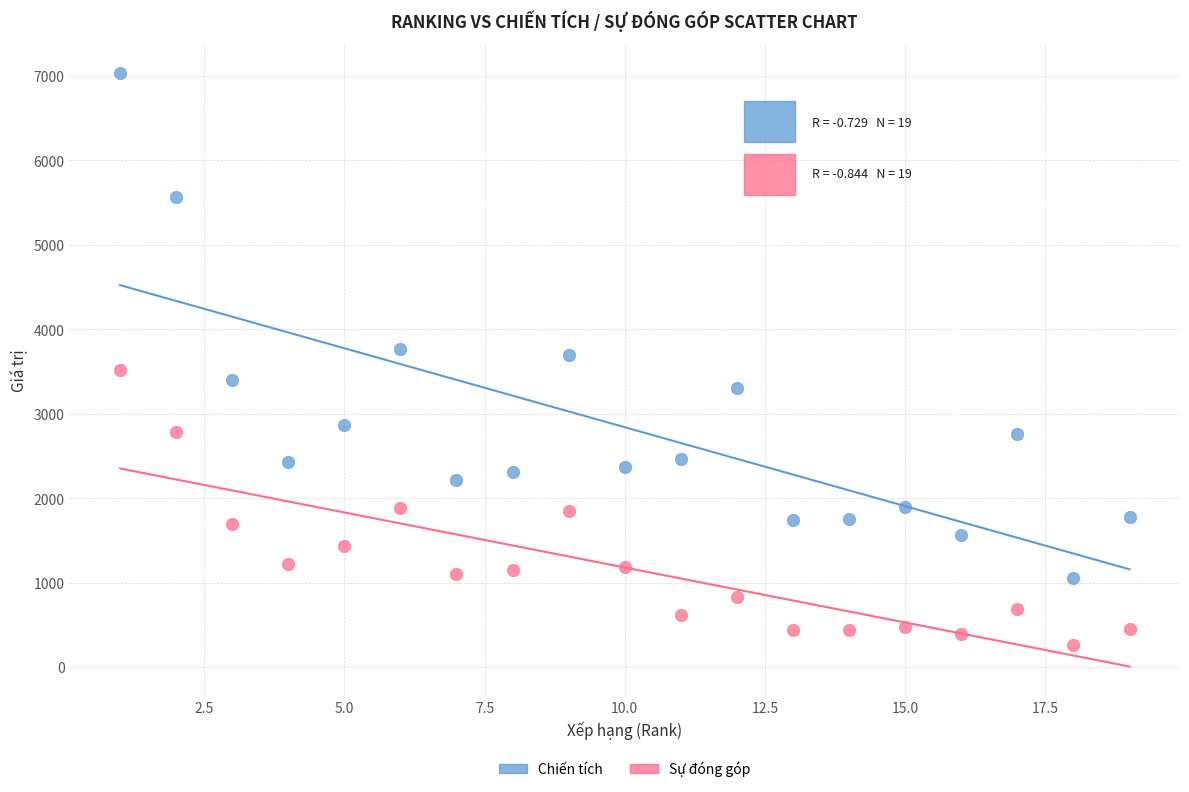

Across all data points, what is the range of Y values (max minus min)?

6768